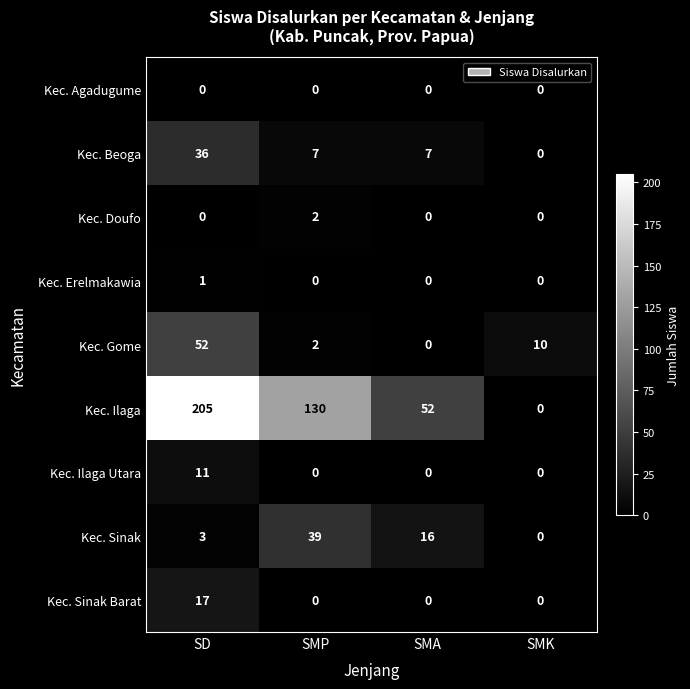

Which category has the lowest value in the Kec. Gome series?

SMA